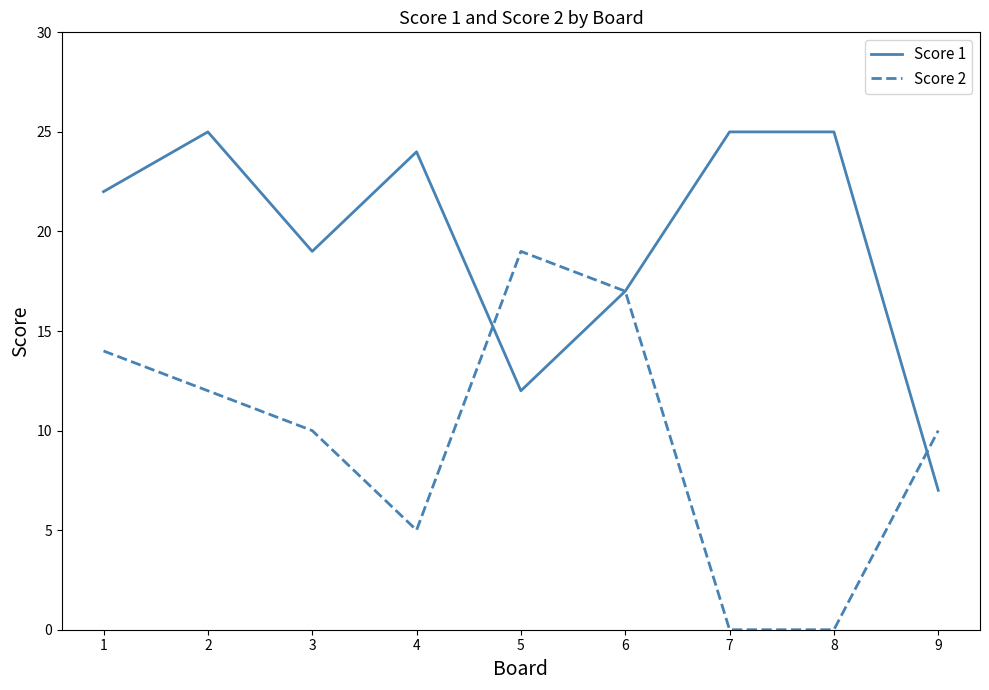

True or false: Score 1 has a value of 10 at 6.

False